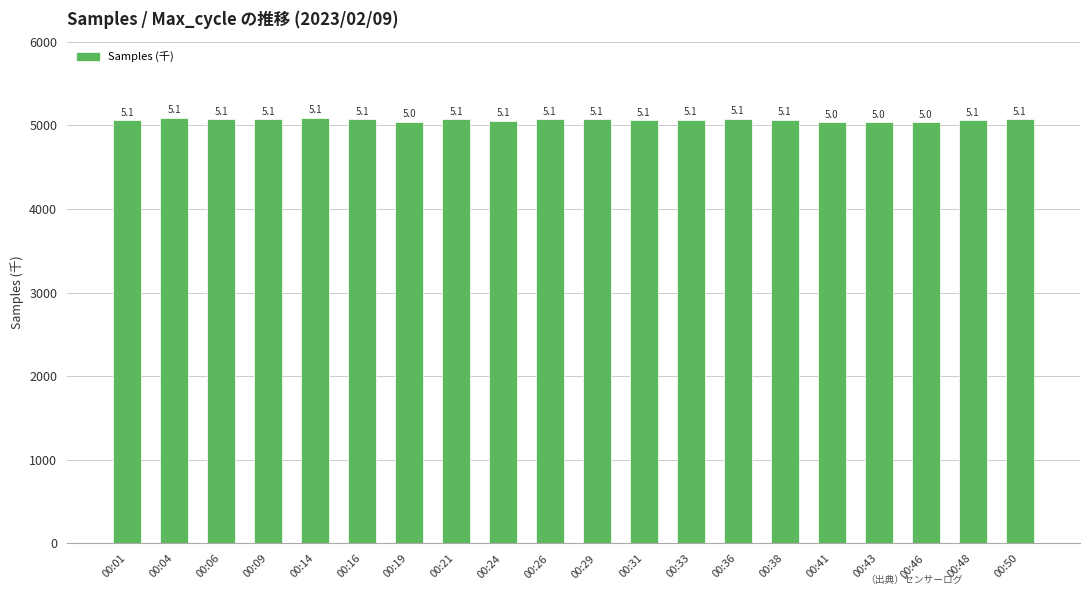

What is the change in value from 00:43 to 00:46?

-2.8